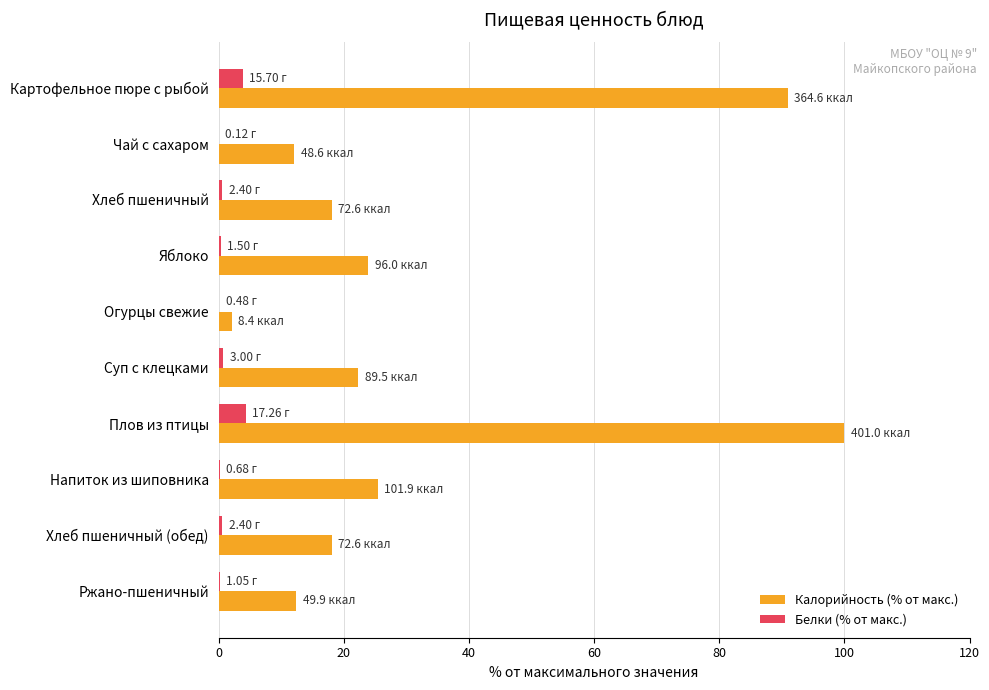

At which category is the sum across all series the highest?

Плов из птицы